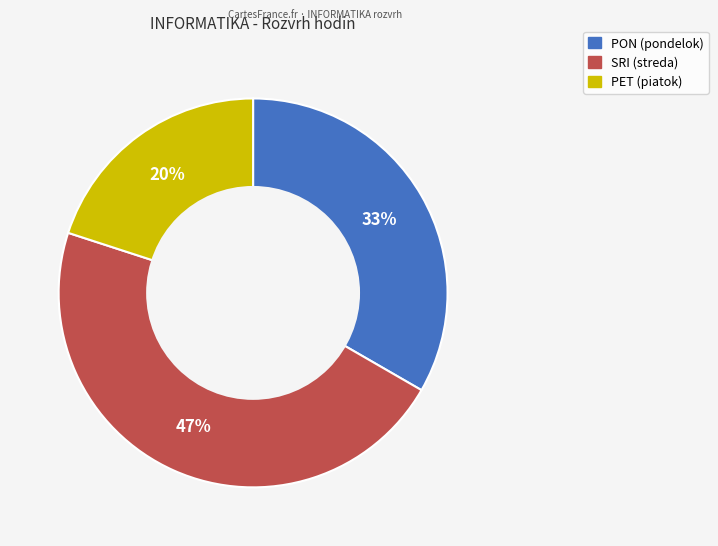

Count the number of slices in the pie.

3